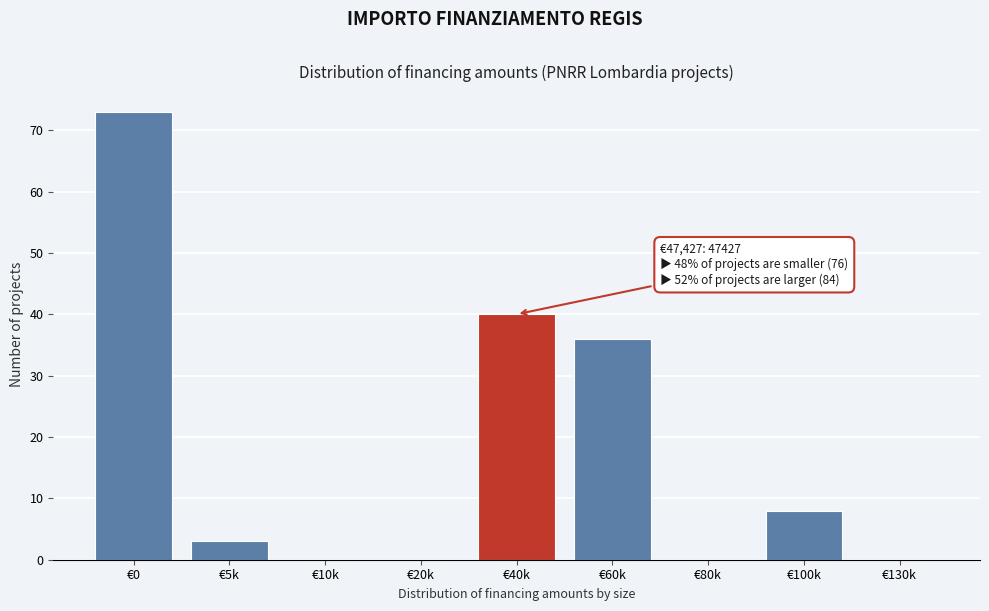

Reading left to right, list all the values displayed in this chart.

€0=73	€5k=3	€10k=0	€20k=0	€40k=40	€60k=36	€80k=0	€100k=8	€130k=0